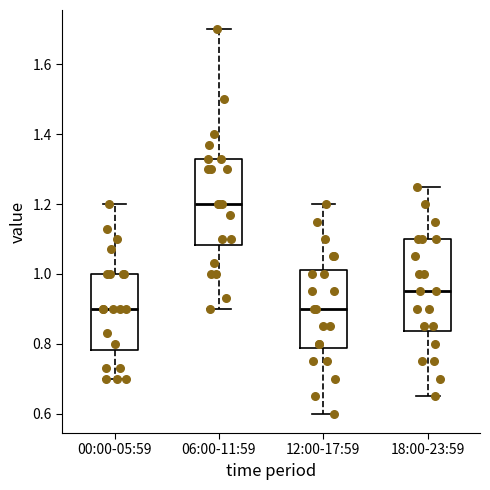

Which box has the highest median line?

06:00-11:59